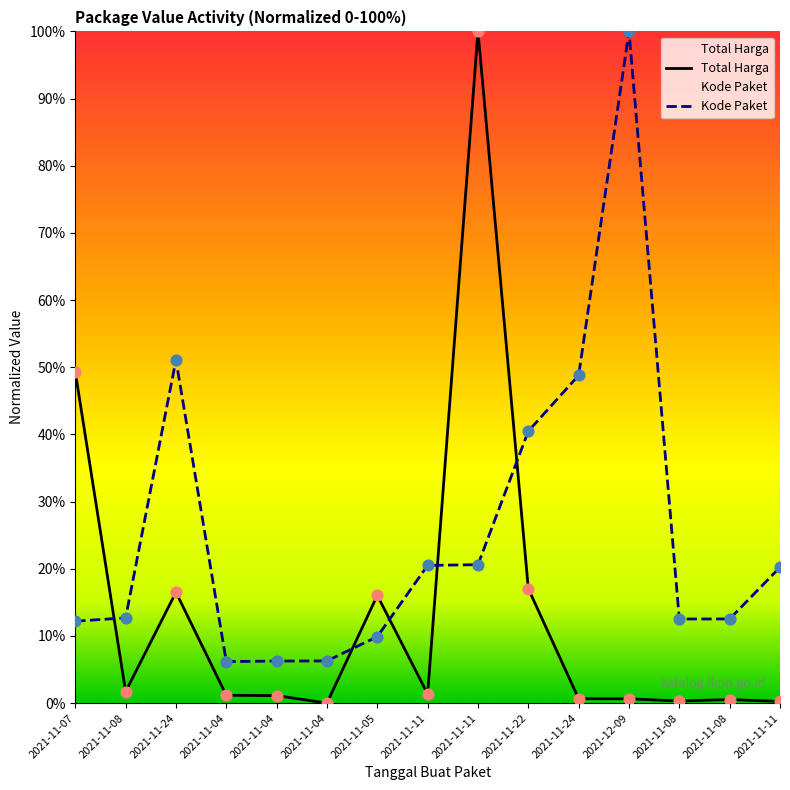

At which category is the sum across all series the highest?

2021-11-11